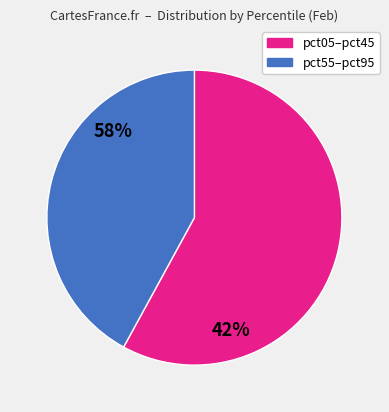

How many segments does this pie chart have?

2